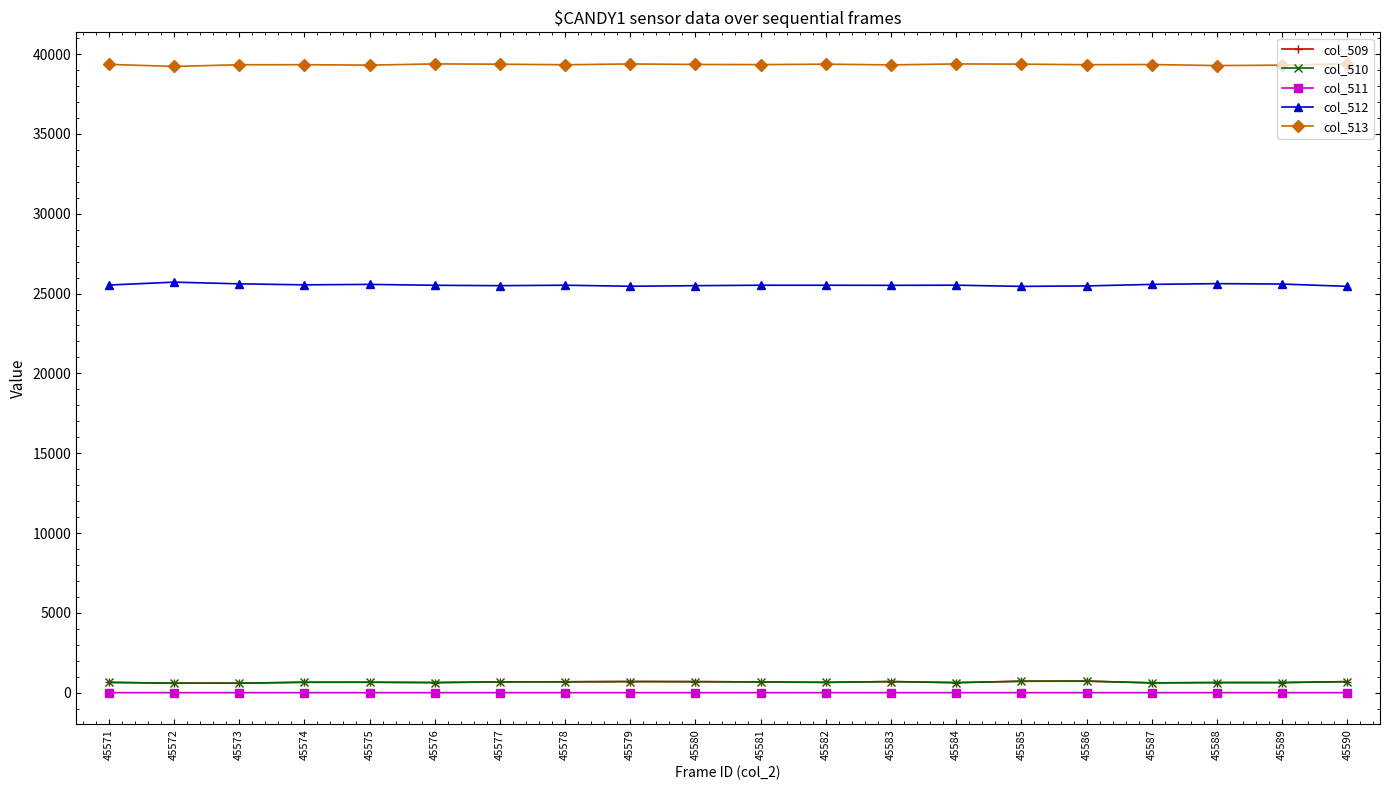

What is the difference between the col_513 values at 45571 and 45581?

16